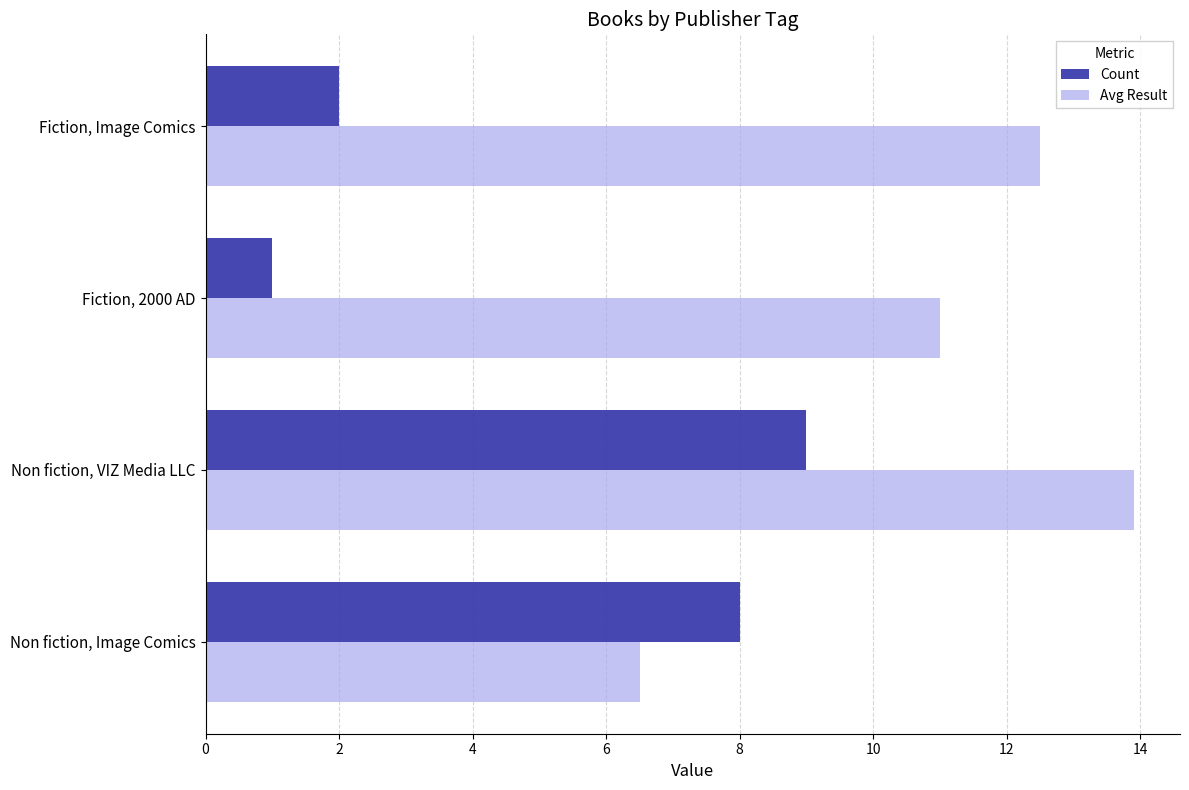

What is the greatest value displayed?

13.9